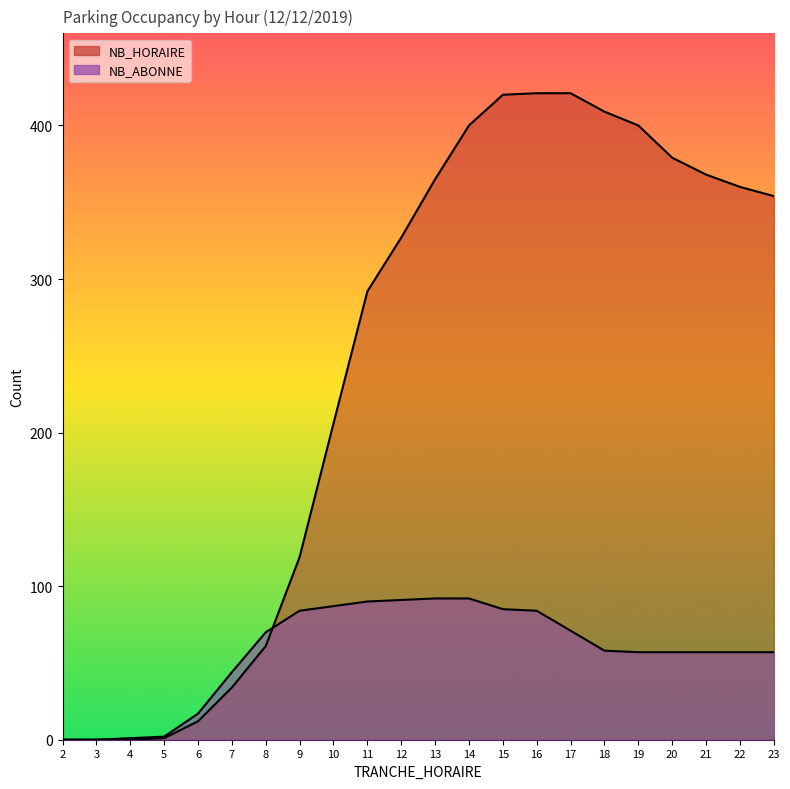

Which series has the largest total across all categories?

NB_HORAIRE